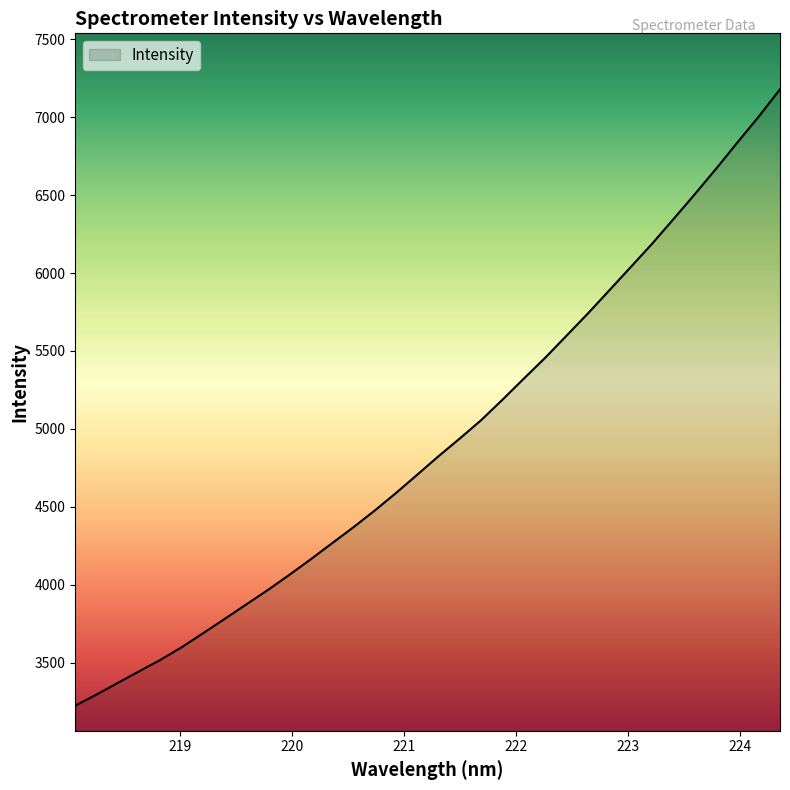

What is the difference between the maximum and second lowest values?

3883.3